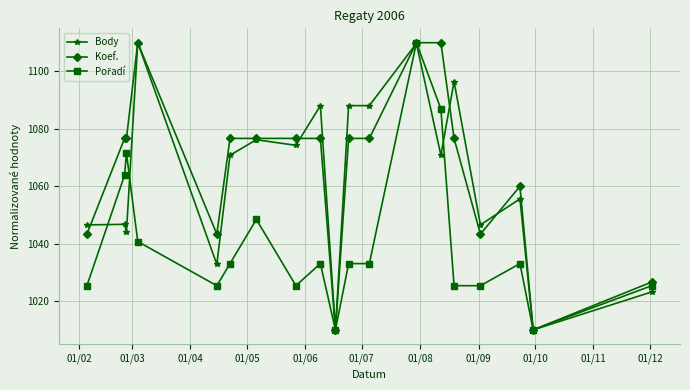

What is the value of the Body point at the 6th from the left?

1070.8